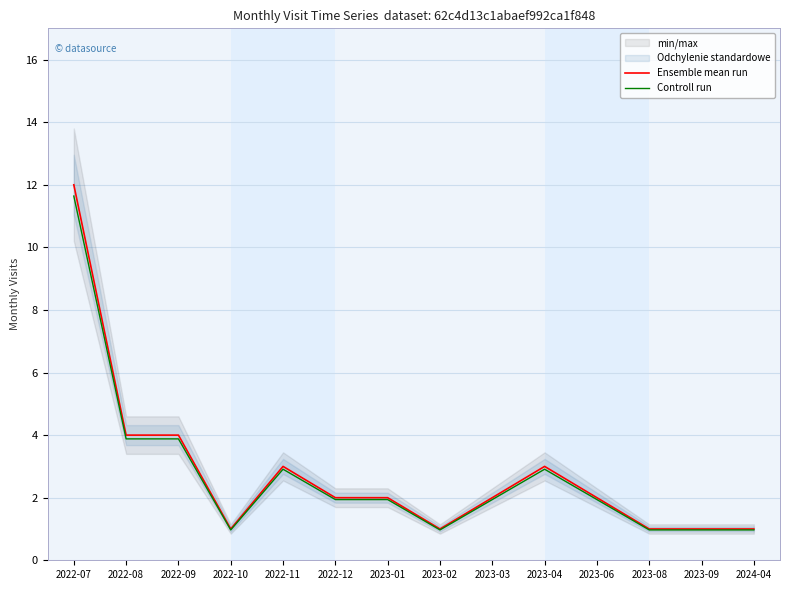

True or false: Controll run and Ensemble mean run cross at least once.

False